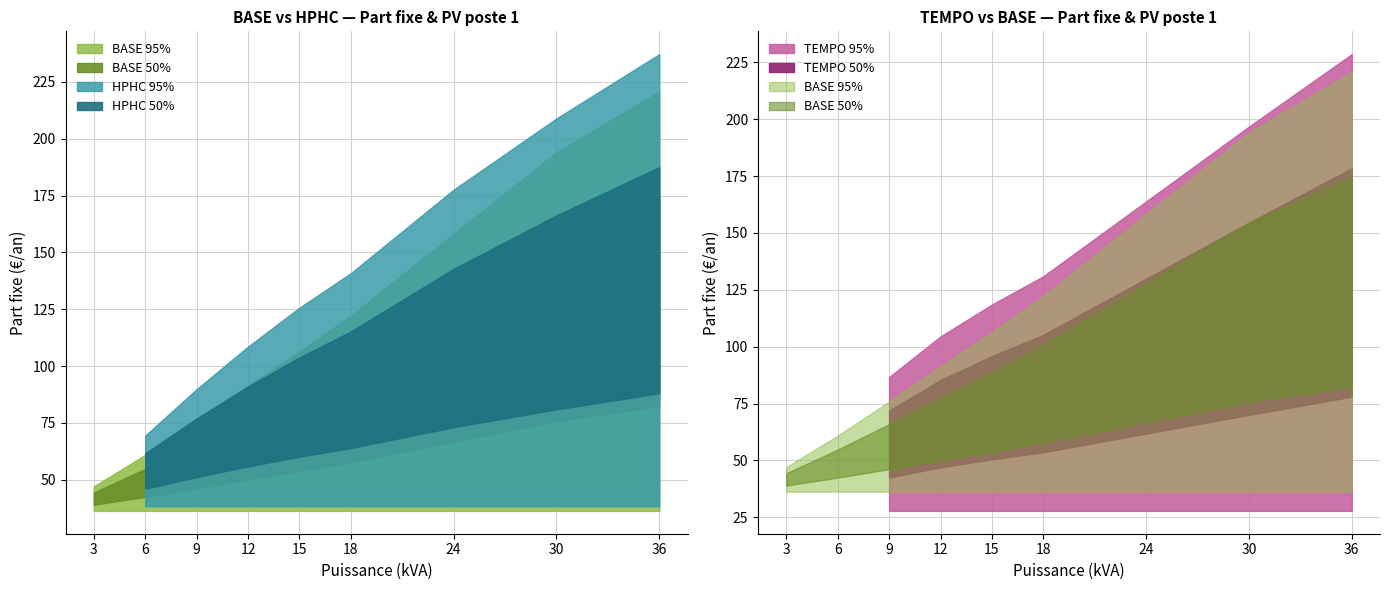

How many values in the HPHC series are below 125?

4